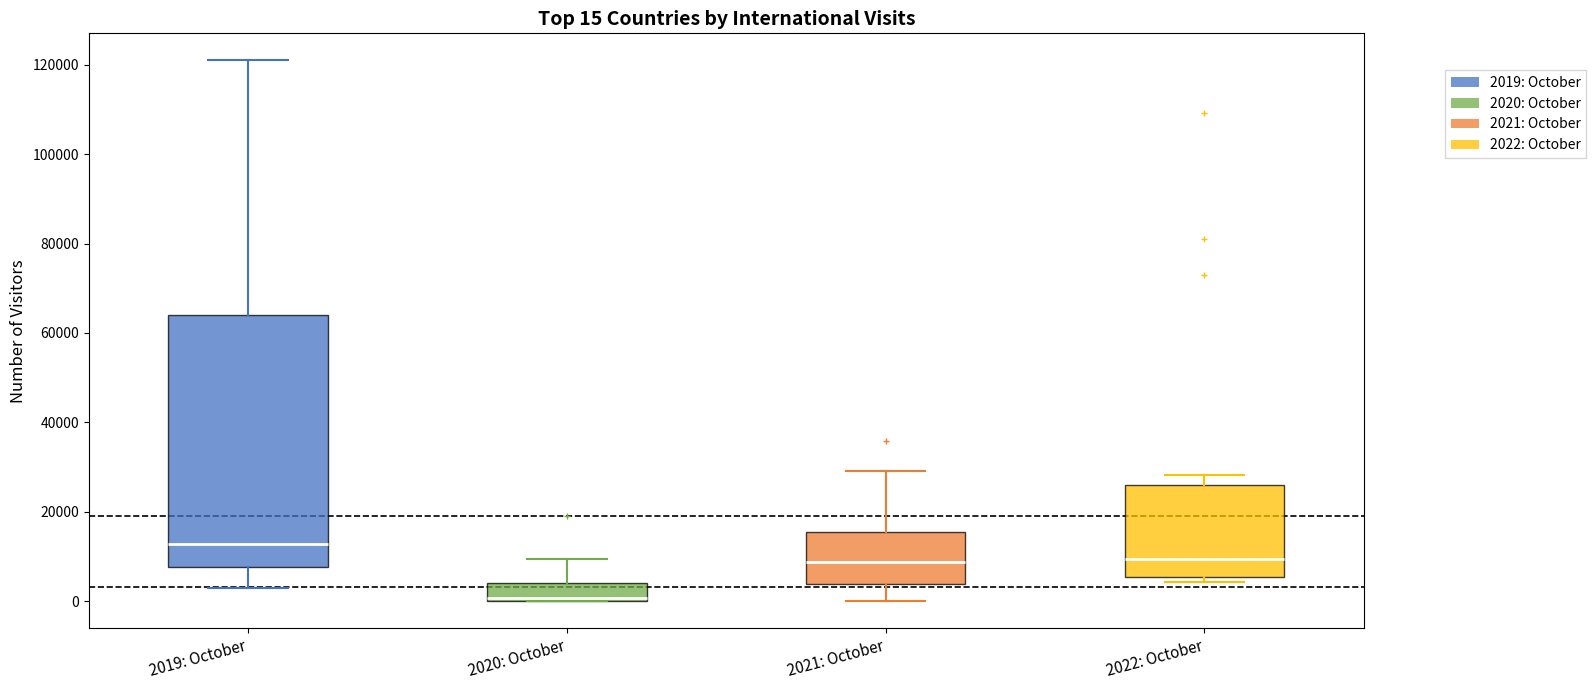

Comparing the boxes themselves (not the whiskers), which one is the tallest?

2019: October